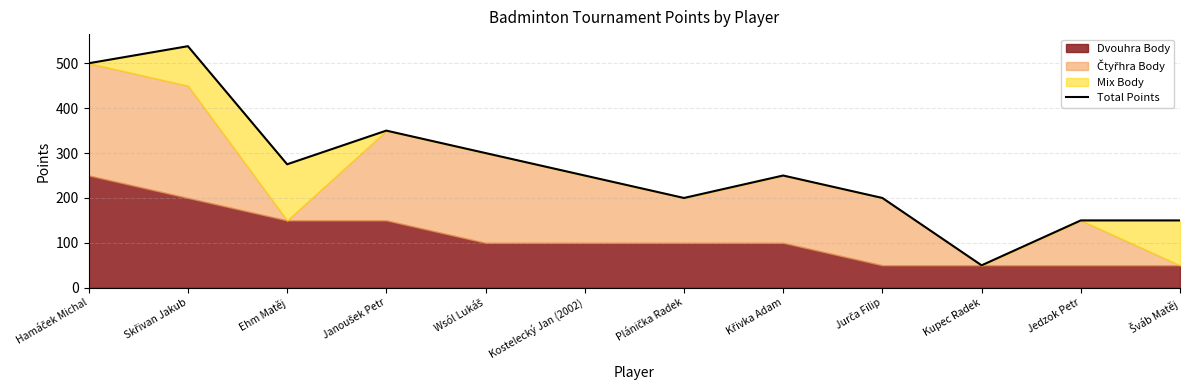

The value at Plánička Radek is 200. True or false?

True